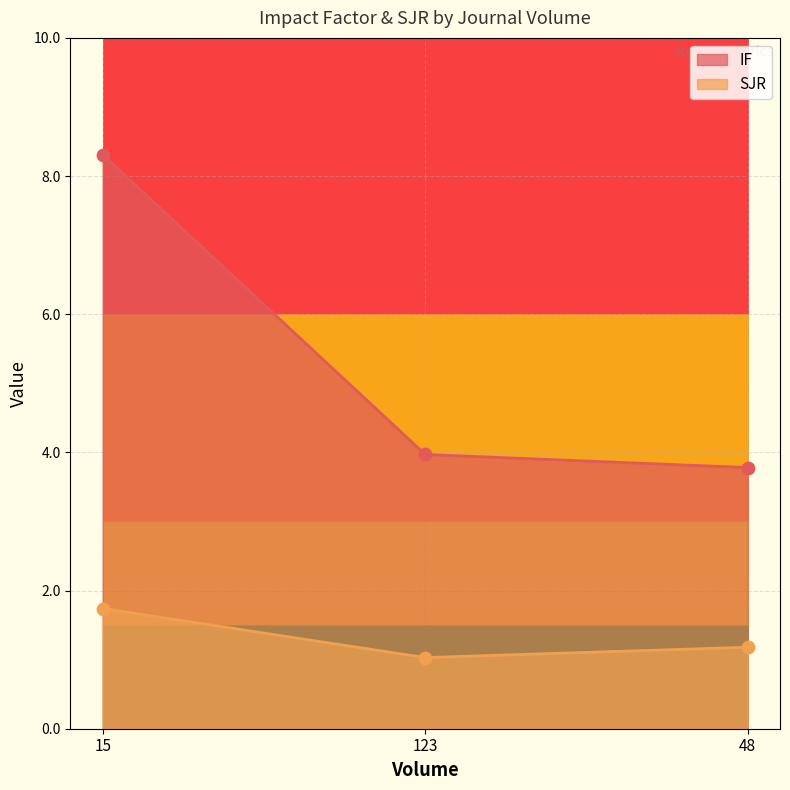

At which category is the sum across all series the highest?

15